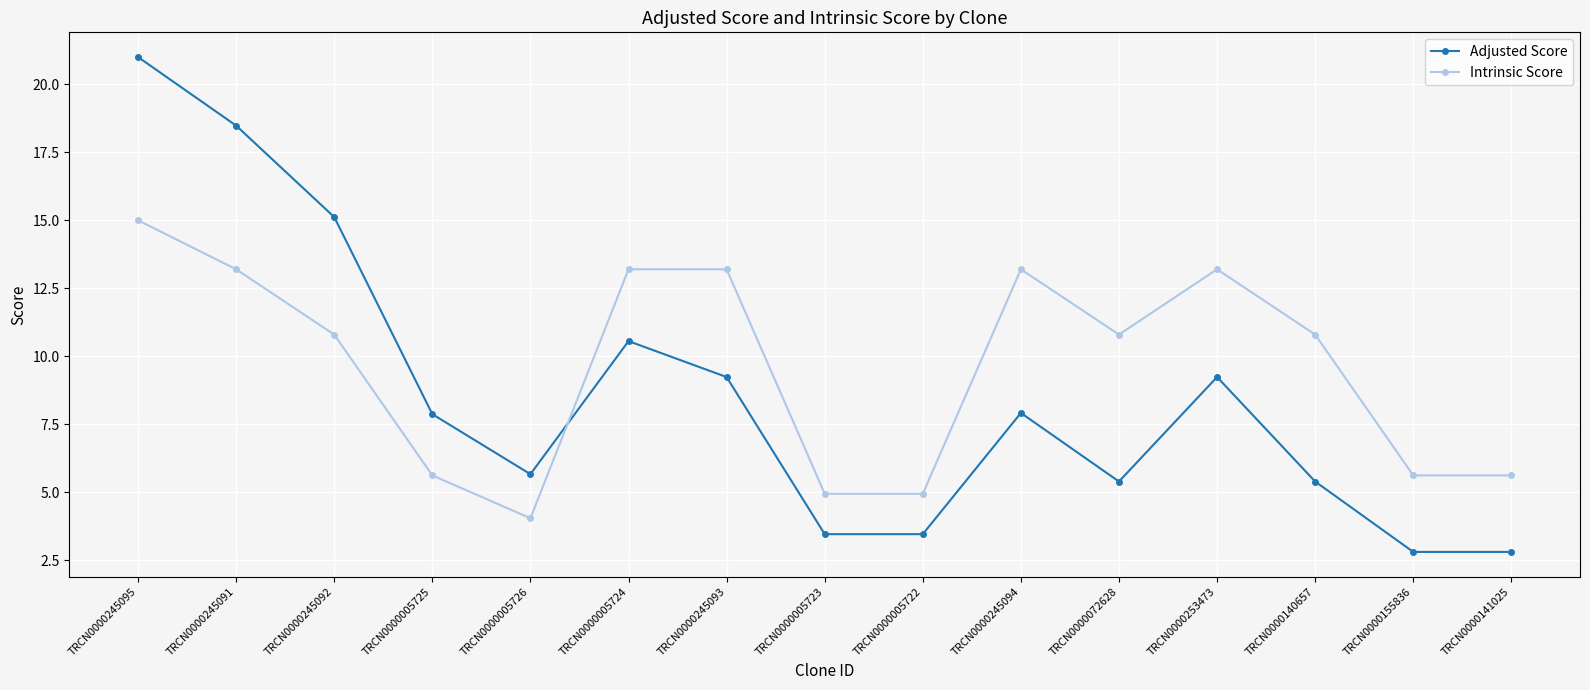

What is the average value of the Adjusted Score series?

8.6